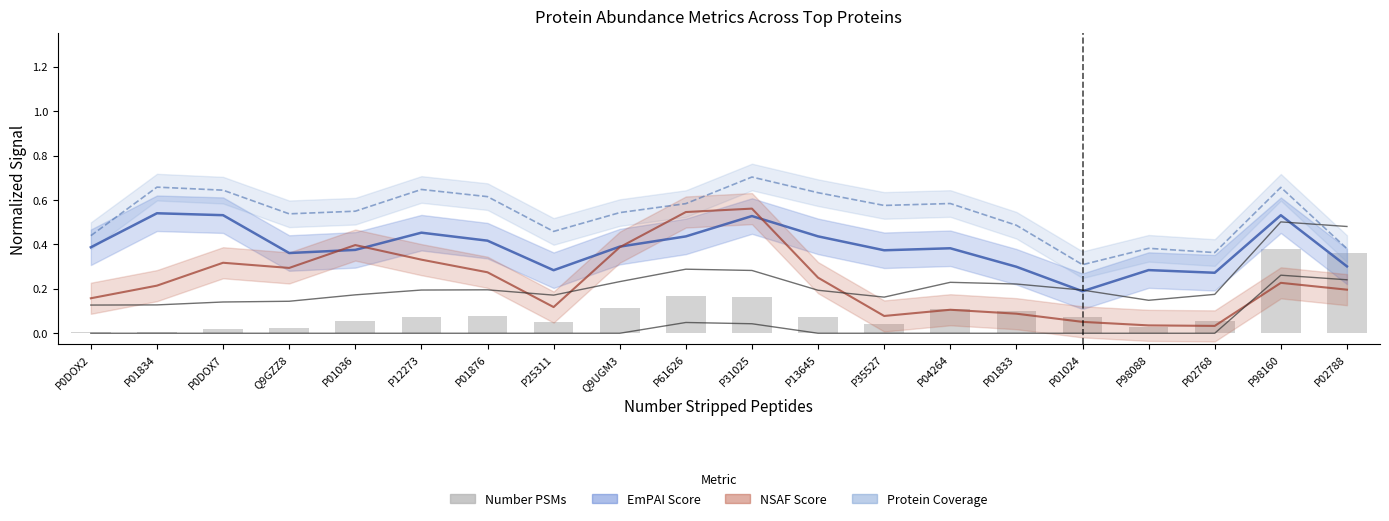

Reading left to right, extract all data points from this chart.

EmPAI Score: 0.4	0.5	0.5	0.4	0.4	0.5	0.4	0.3	0.4	0.4	0.5	0.4	0.4	0.4	0.3	0.2	0.3	0.3	0.5	0.3
Protein Coverage: 0.4	0.7	0.6	0.5	0.5	0.6	0.6	0.5	0.5	0.6	0.7	0.6	0.6	0.6	0.5	0.3	0.4	0.4	0.7	0.4
NSAF Score: 0.2	0.2	0.3	0.3	0.4	0.3	0.3	0.1	0.4	0.5	0.6	0.3	0.1	0.1	0.1	0.1	0.0	0.0	0.2	0.2
Number PSMs: 0.0	0.0	0.0	0.0	0.1	0.1	0.1	0.1	0.1	0.2	0.2	0.1	0.0	0.1	0.1	0.1	0.0	0.1	0.4	0.4